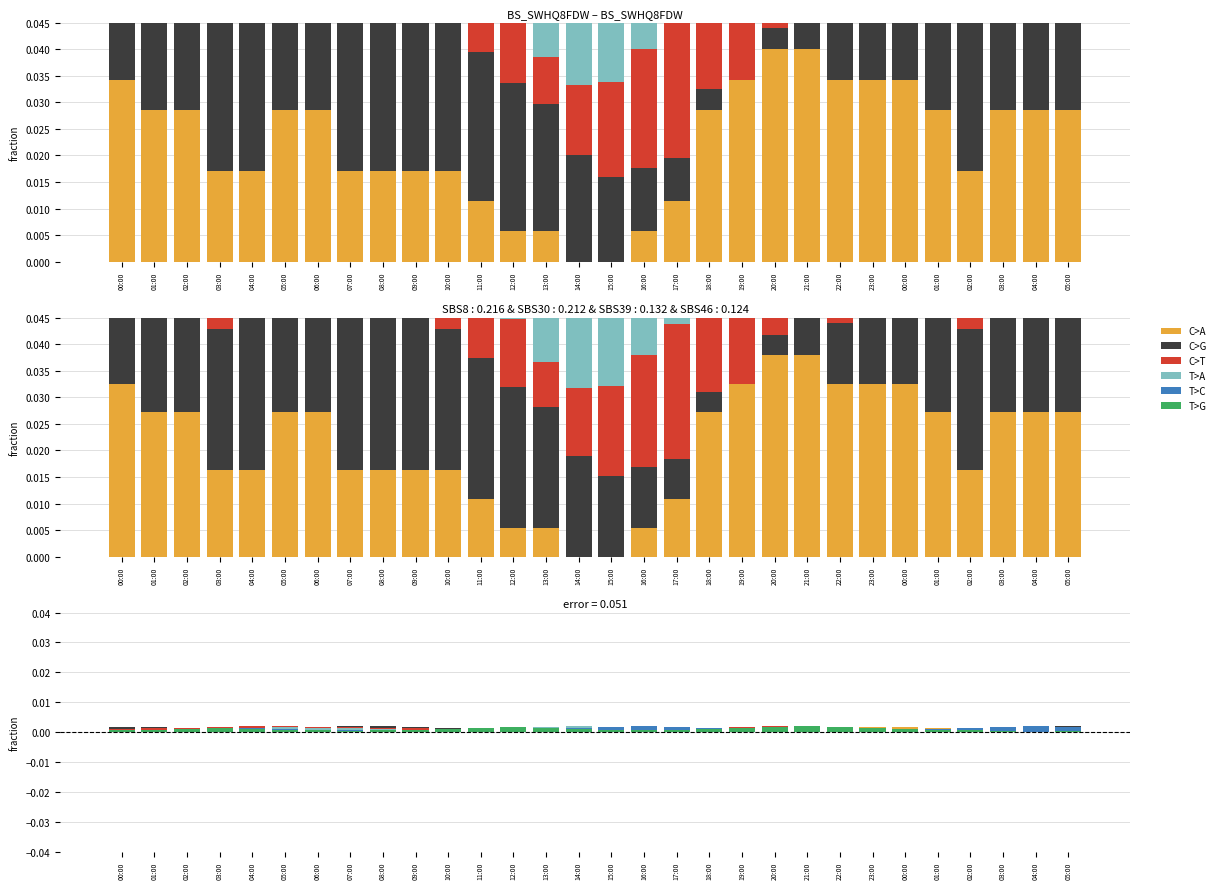

Does the chart contain any negative values?

No